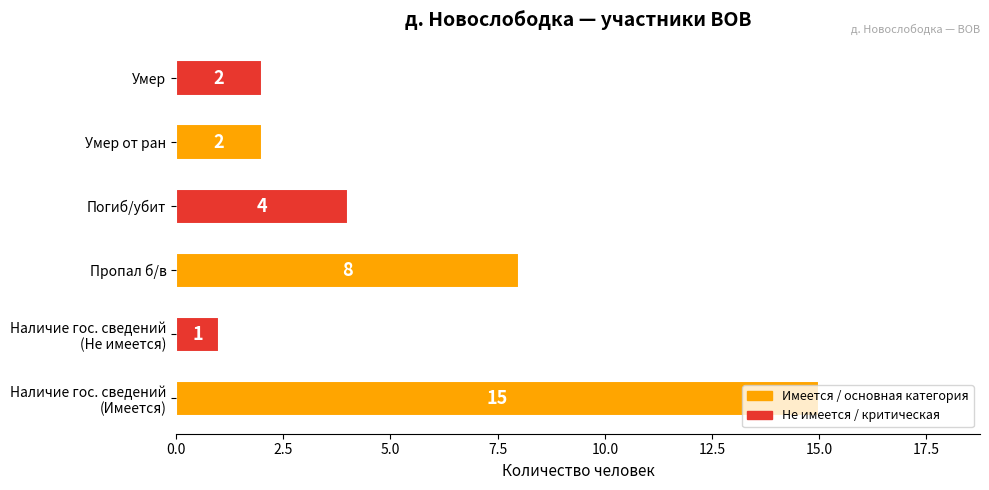

Approximately how many times larger is the value at Пропал б/в compared to Умер от ран?

4.0